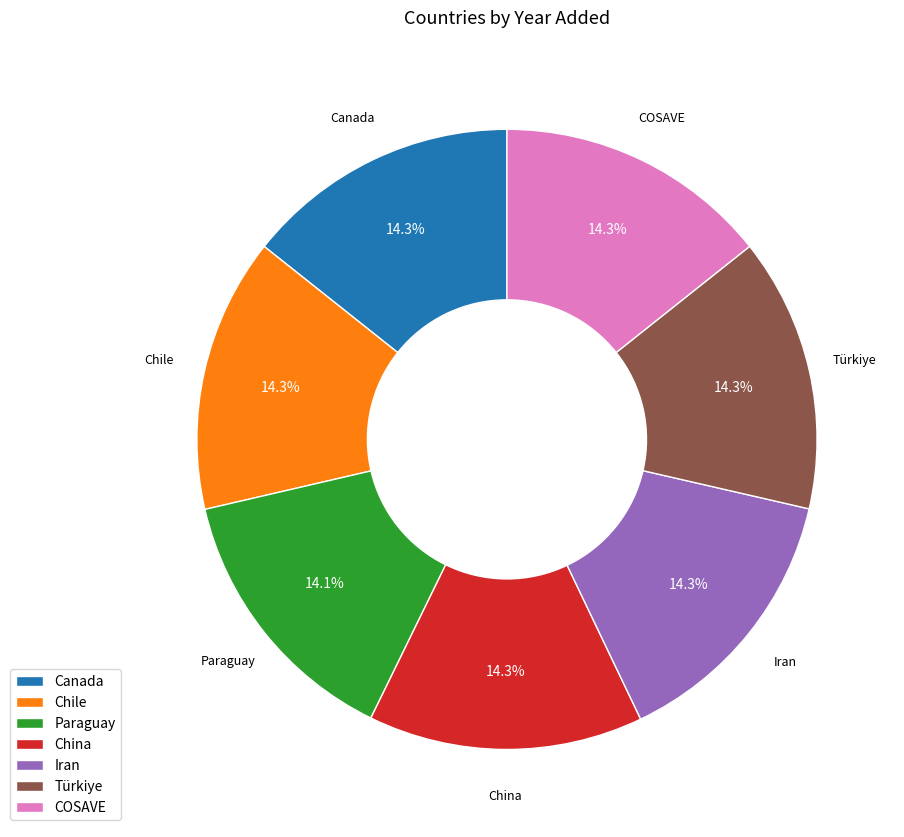

How many segments does this pie chart have?

7